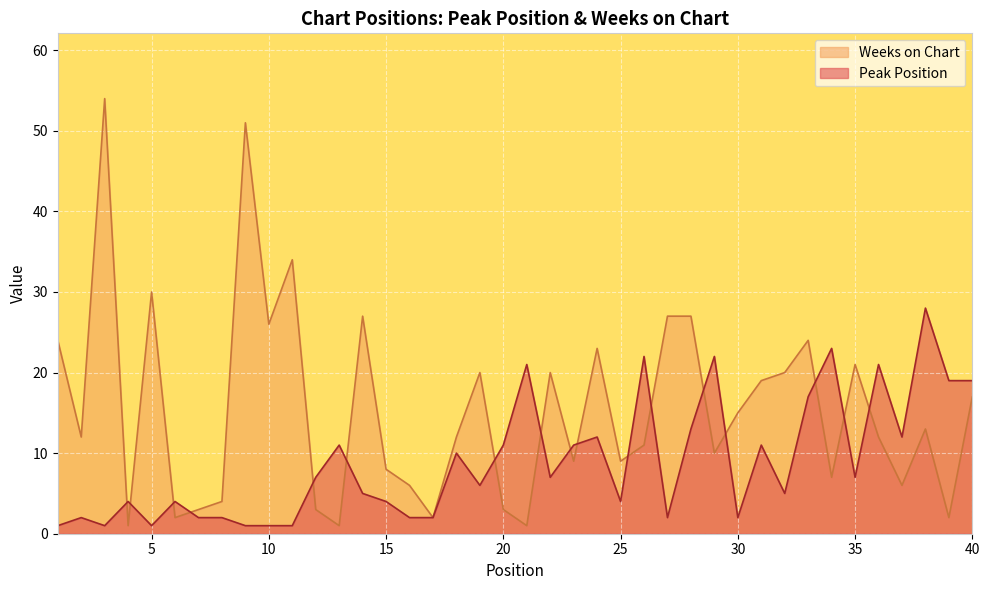

Reading left to right, what are all the values shown in this chart?

Peak Position: 1	2	1	4	1	4	2	2	1	1	1	7	11	5	4	2	2	10	6	11	21	7	11	12	4	22	2	13	22	2	11	5	17	23	7	21	12	28	19	19
Weeks on Chart: 24	12	54	1	30	2	3	4	51	26	34	3	1	27	8	6	2	12	20	3	1	20	9	23	9	11	27	27	10	15	19	20	24	7	21	12	6	13	2	17